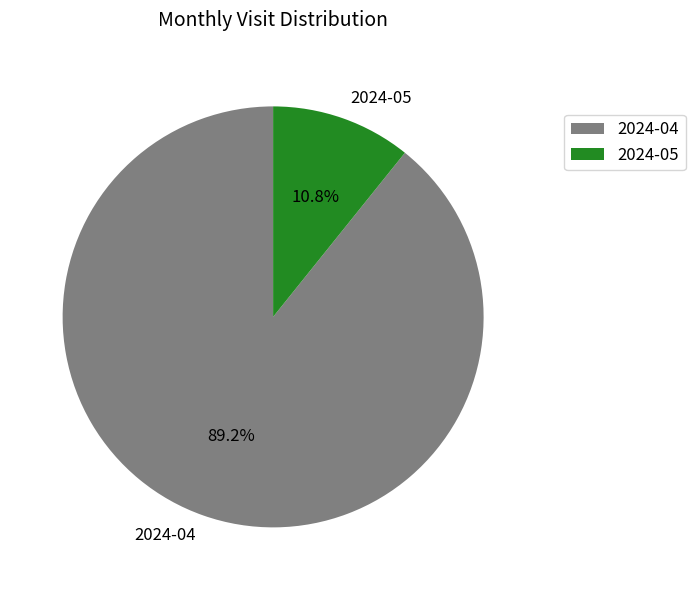

The 2024-05 slice represents 11% of the pie. True or false?

True